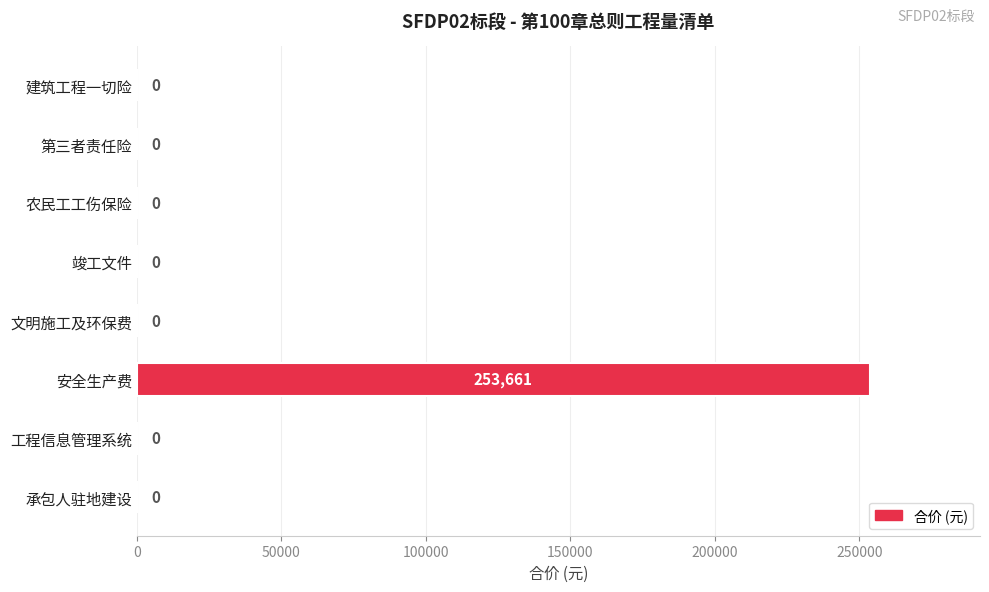

Reading bottom to top, extract all data points from this chart.

承包人驻地建设=0	工程信息管理系统=0	安全生产费=253661	文明施工及环保费=0	竣工文件=0	农民工工伤保险=0	第三者责任险=0	建筑工程一切险=0